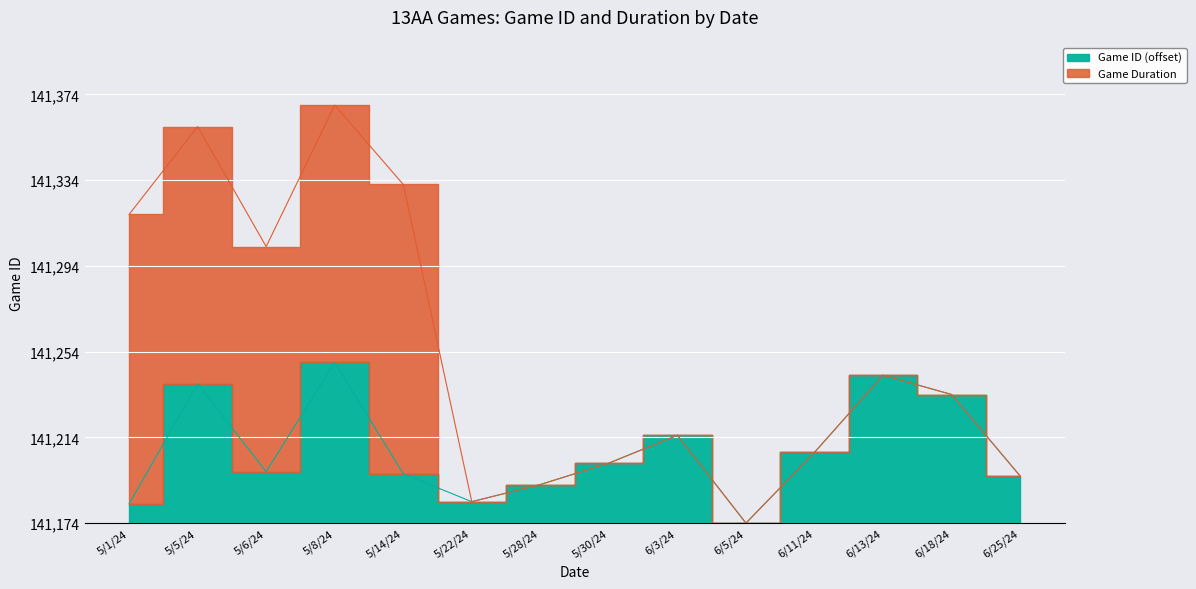

Between 5/22/24 and 5/1/24, which is larger?

5/22/24